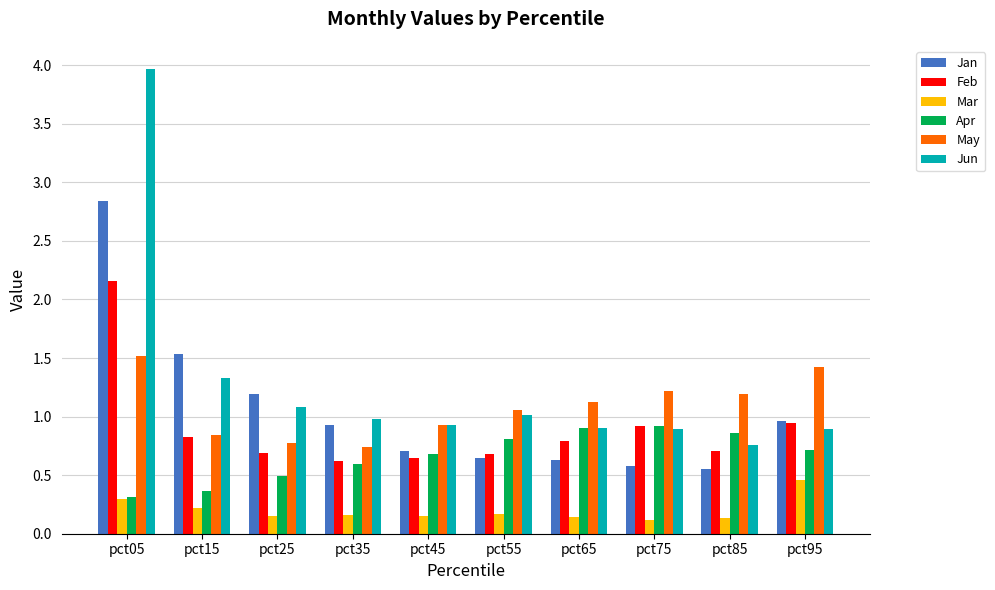

What is the total value across all series at pct25?

4.4